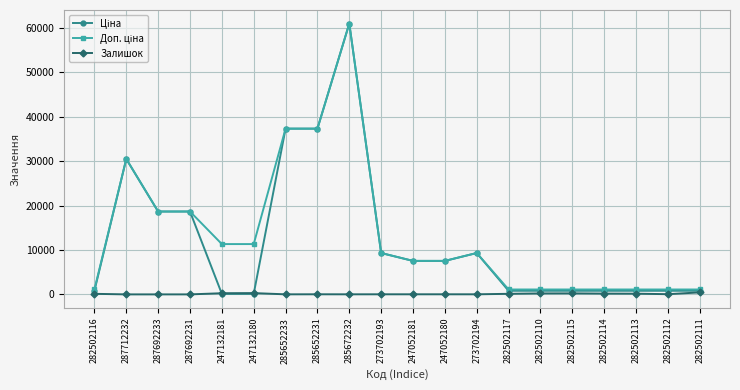

What is the label of the 19th point from the left?

282502112